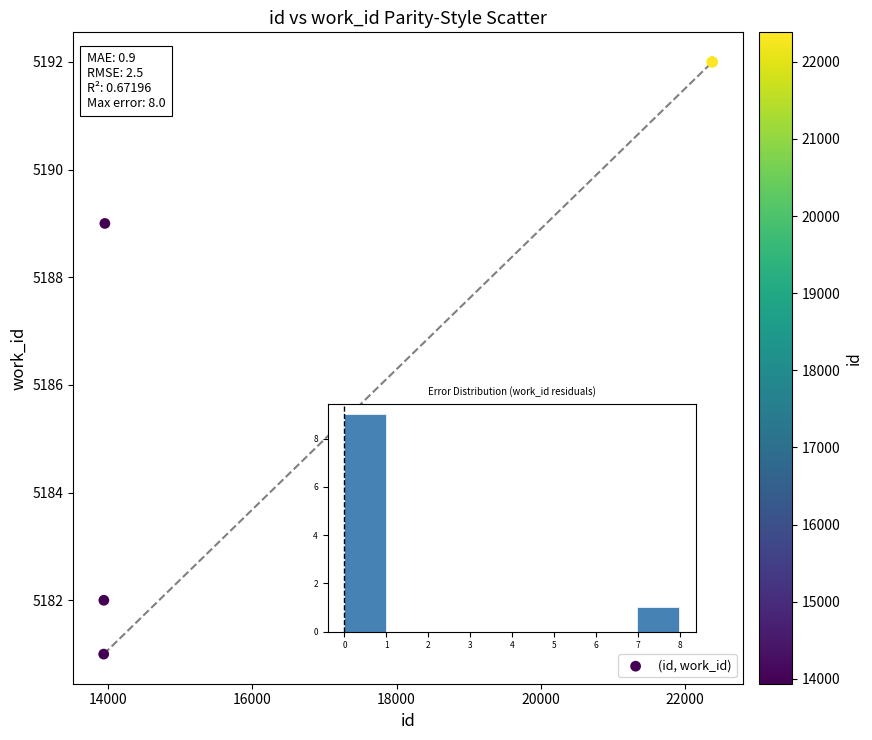

What Y value in the scatter plot is closest to 5186?

5189